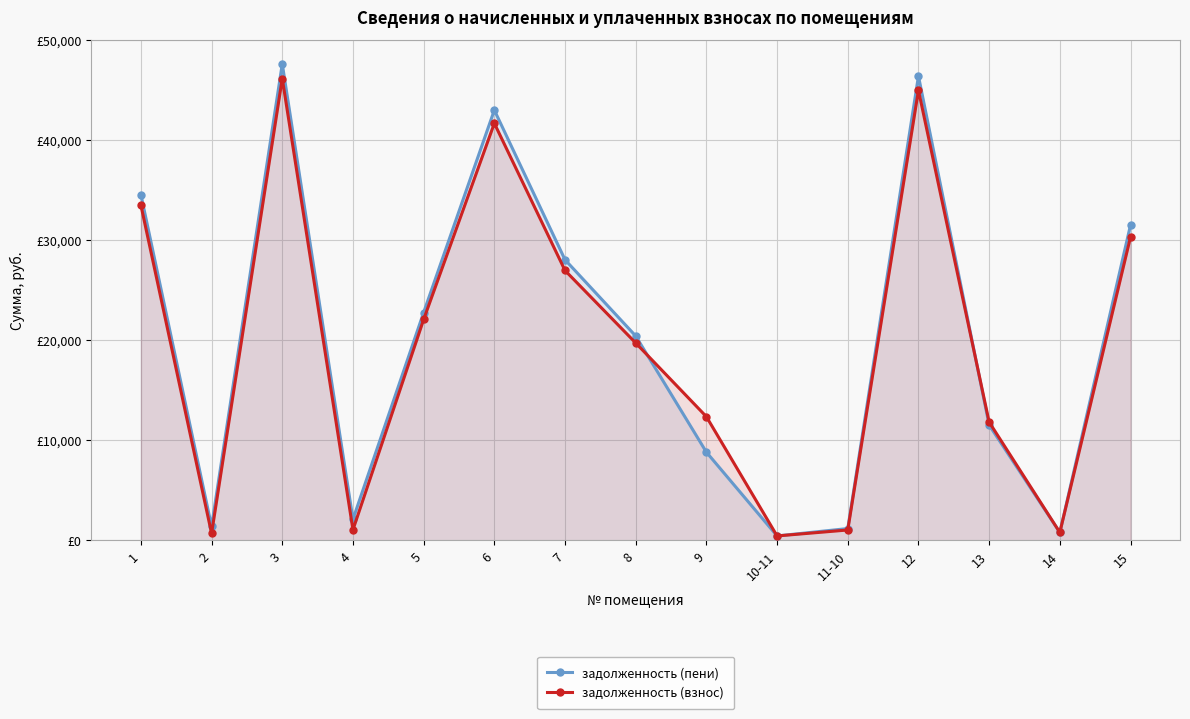

Rank the series by their maximum value, from lowest to highest.

задолженность (взнос), задолженность (пени)